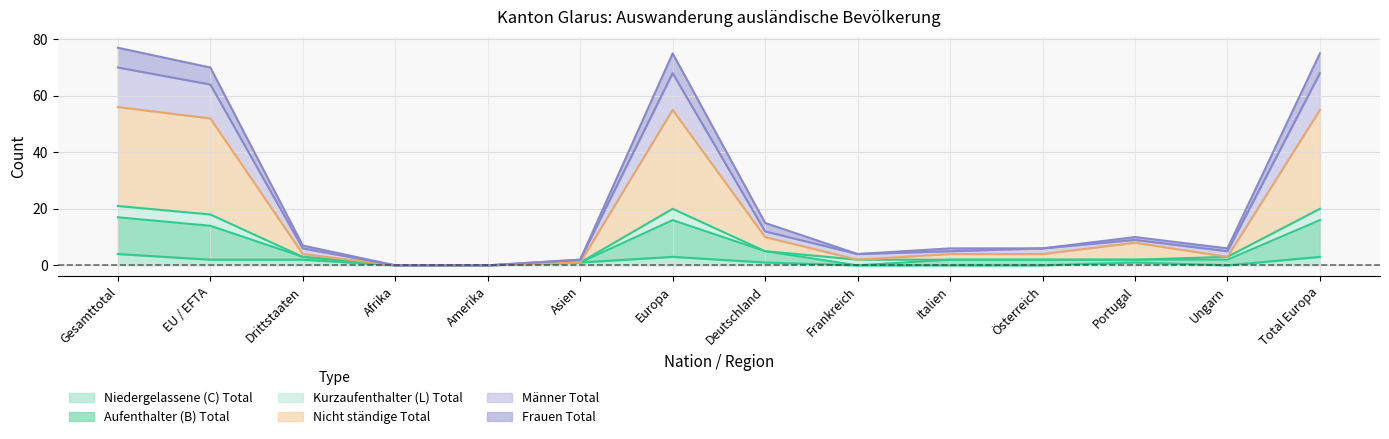

True or false: Frauen Total has more than 0 points higher than both neighbors.

True